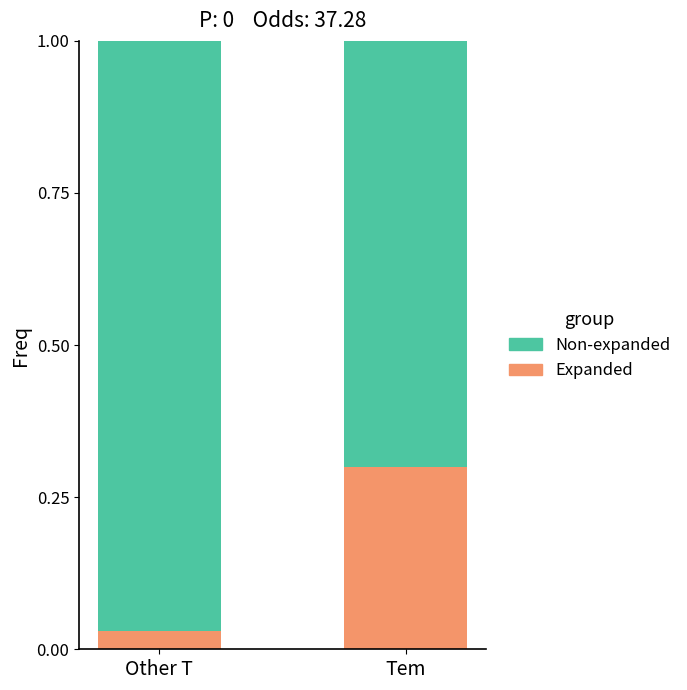

What is the difference between the Expanded values at Other T and Tem?

0.3